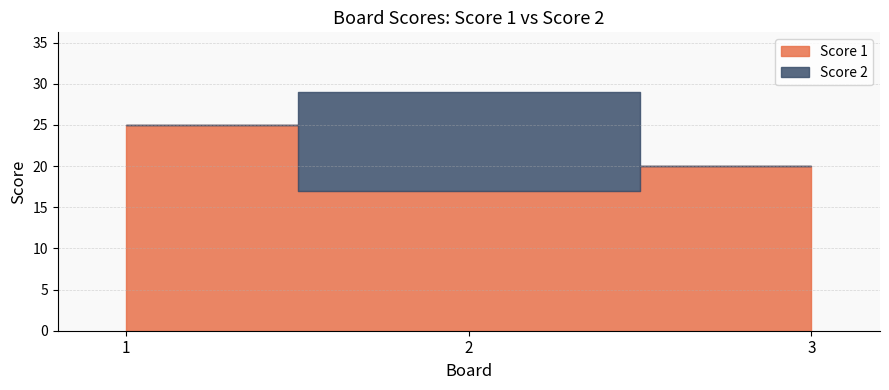

The value of Score 1 at 1 is 25. True or false?

True